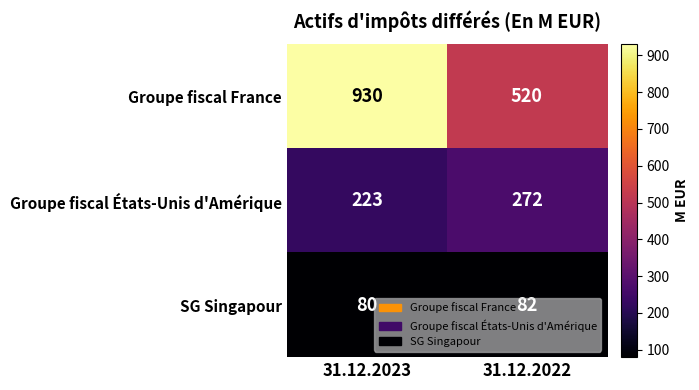

What is the approximate value of Groupe fiscal France at 31.12.2023, to the nearest 50?

950